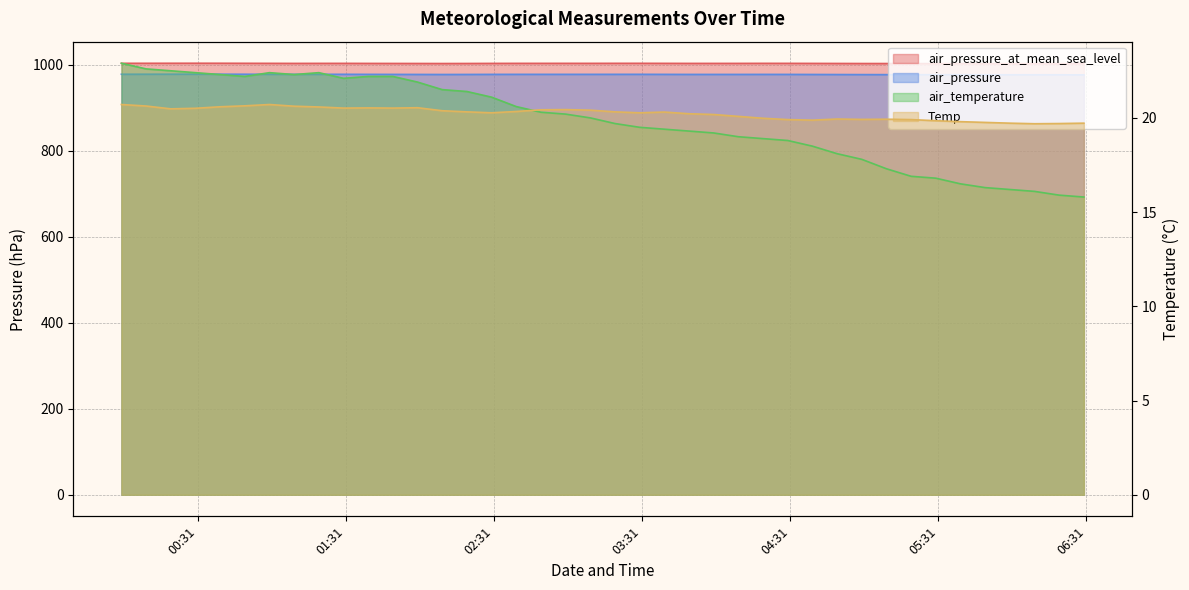

How many lines are shown in the chart?

4